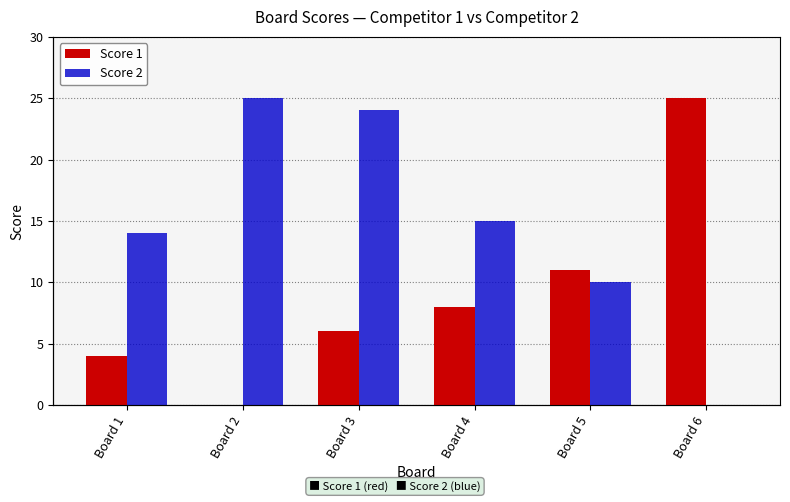

Count the number of data series in this chart.

2